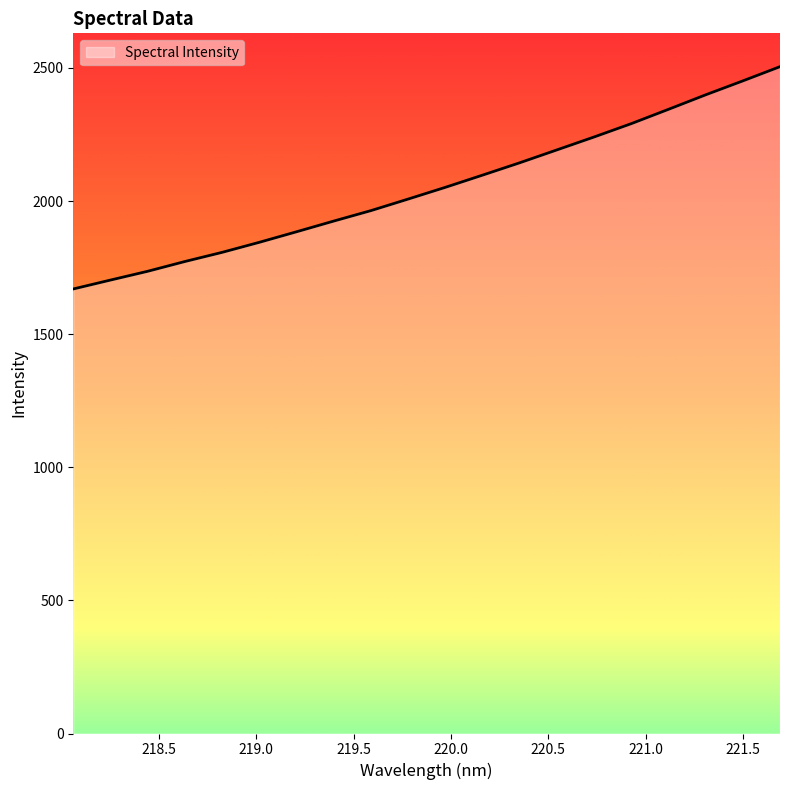

What is the difference between the maximum and minimum values?

835.0